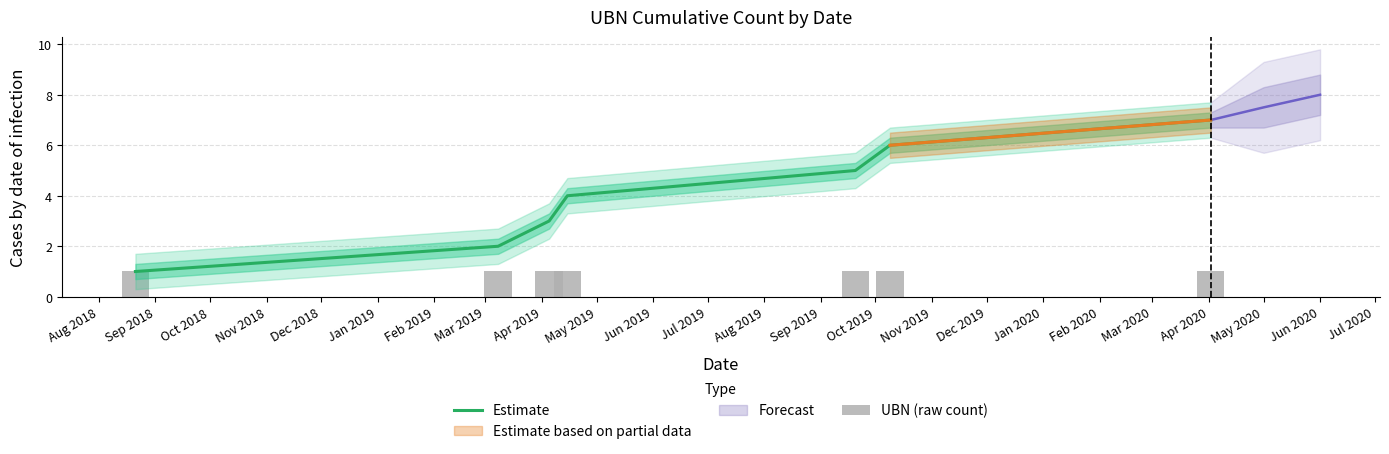

What is the value of the UBN (raw count) bar at the 6th from the left?

1